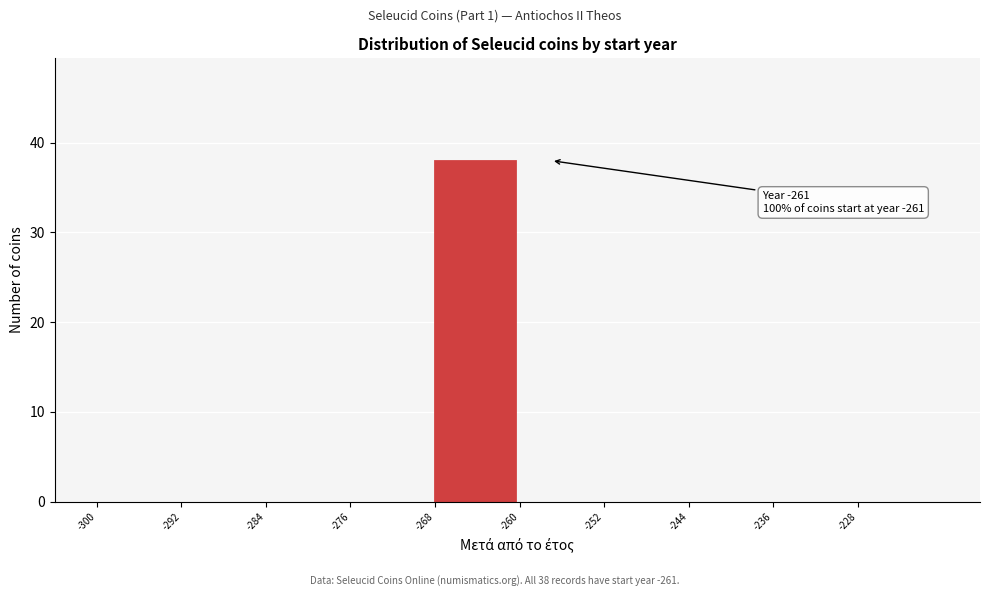

Which range on the x-axis has the tallest bar?

-268 to -260